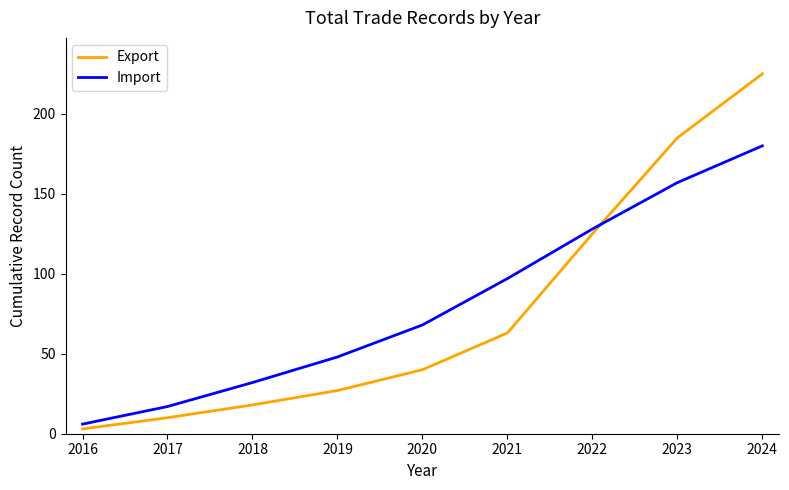

What is the maximum value for Import?

180